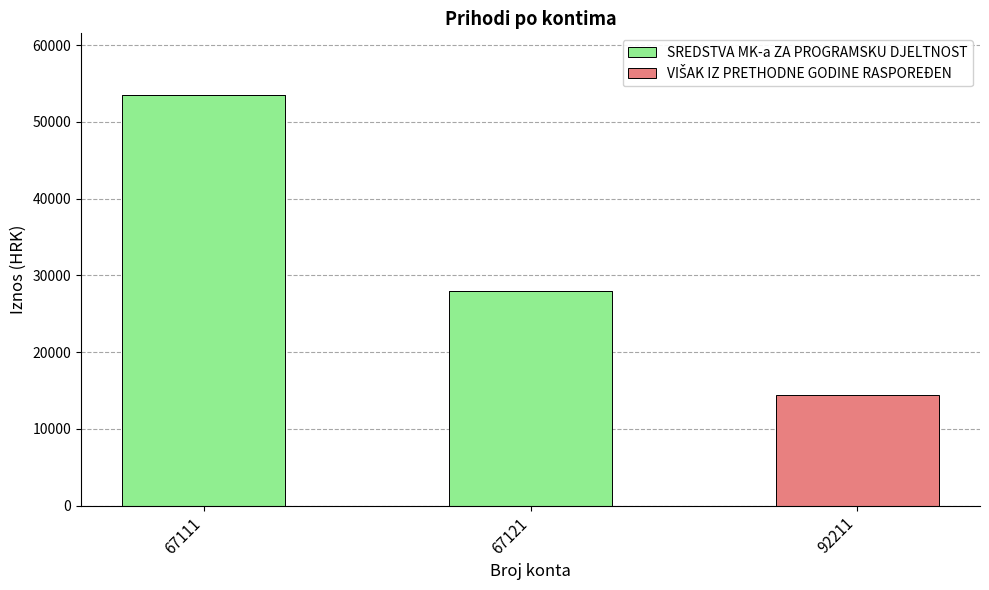

At which label does SREDSTVA MK-a ZA PROGRAMSKU DJELTNOST reach its peak?

67111